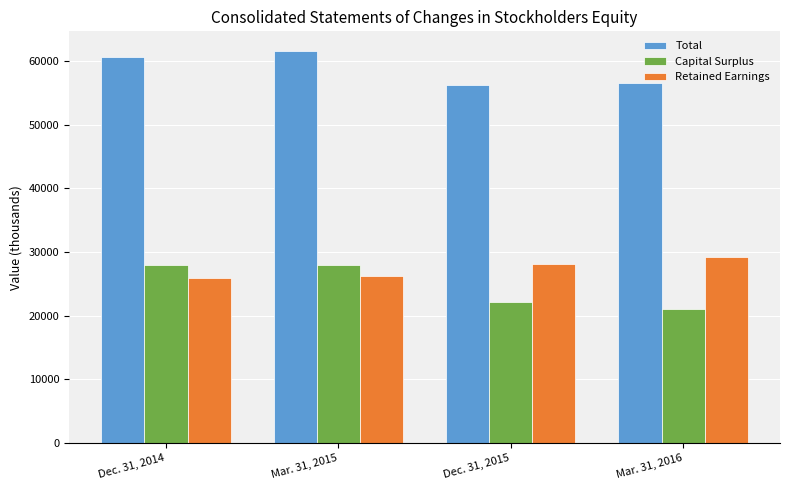

What is the sum of the Capital Surplus values at Mar. 31, 2016 and Mar. 31, 2015?

49019